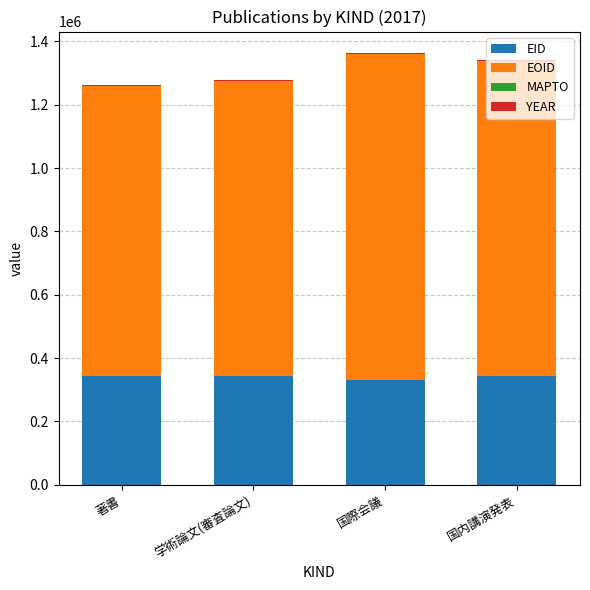

What is the maximum value for EID?

342621